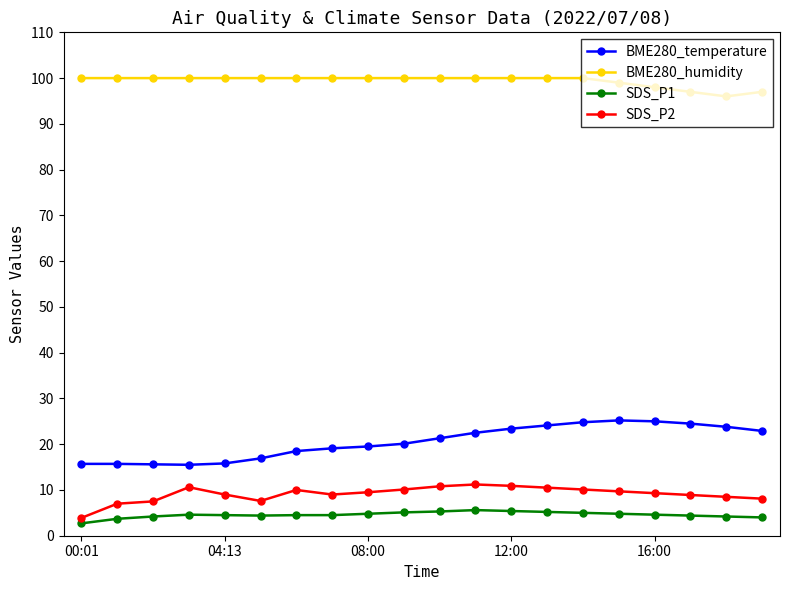

Rank the series by their maximum value, from lowest to highest.

SDS_P1, SDS_P2, BME280_temperature, BME280_humidity